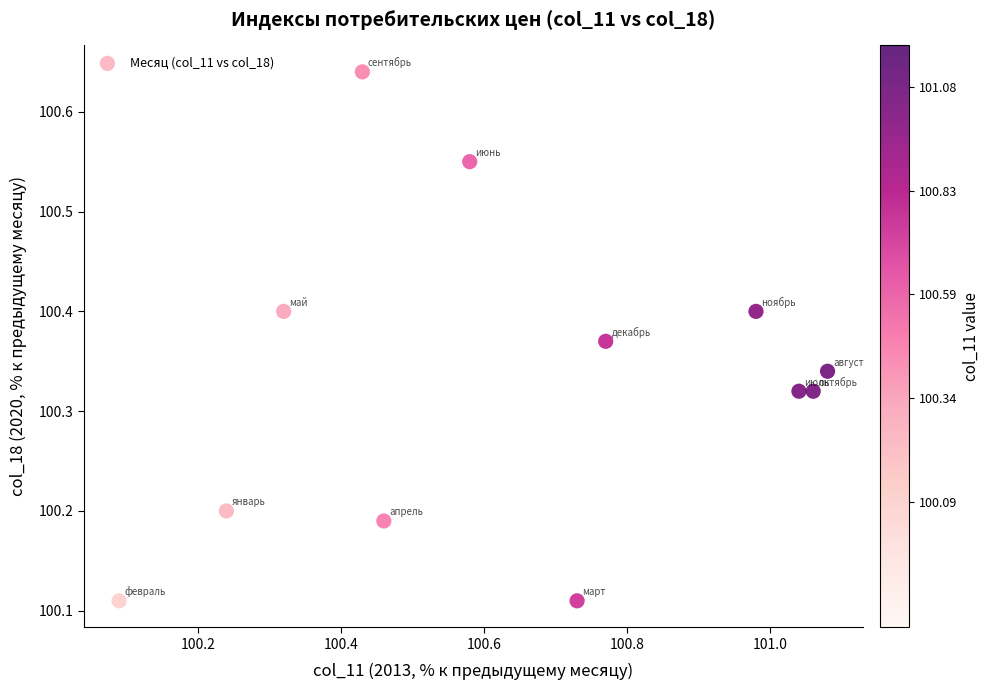

What is the range of Y values (max minus min)?

0.5